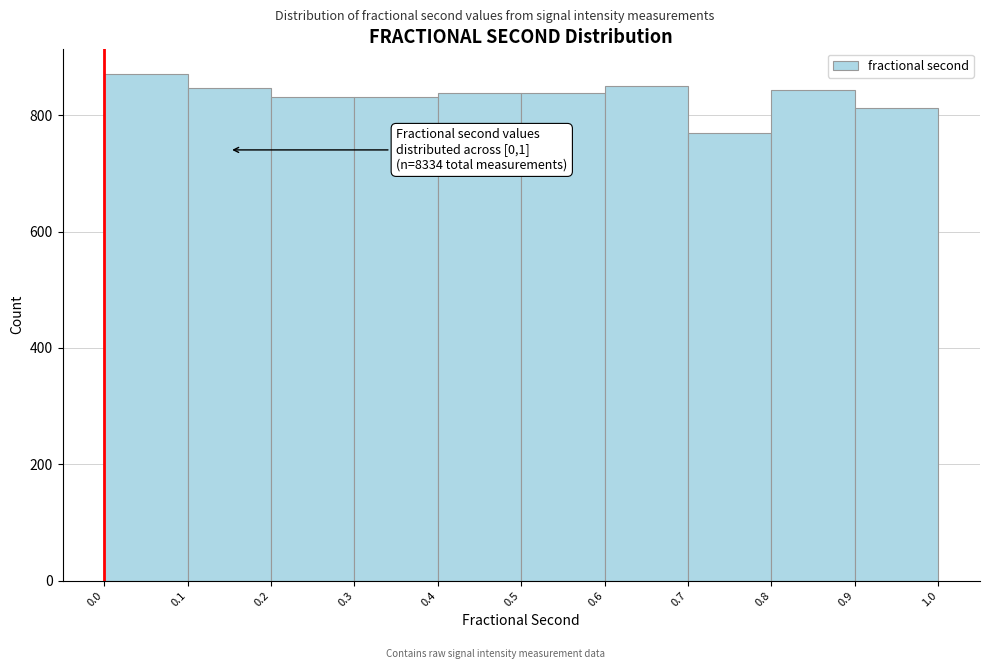

Over which range of the x-axis is the bar tallest?

0.0 to 0.1